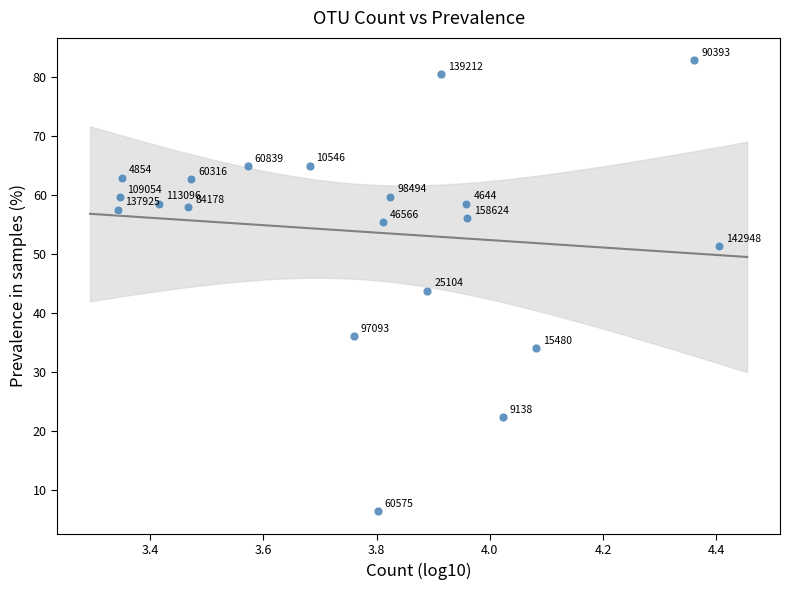

What is the range of Y values (max minus min)?

76.5